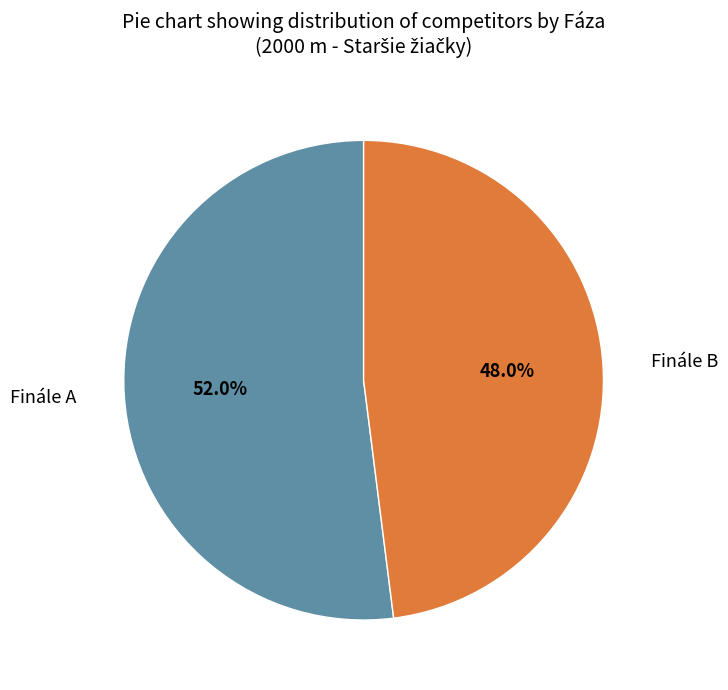

Is there a majority slice in this chart?

Yes